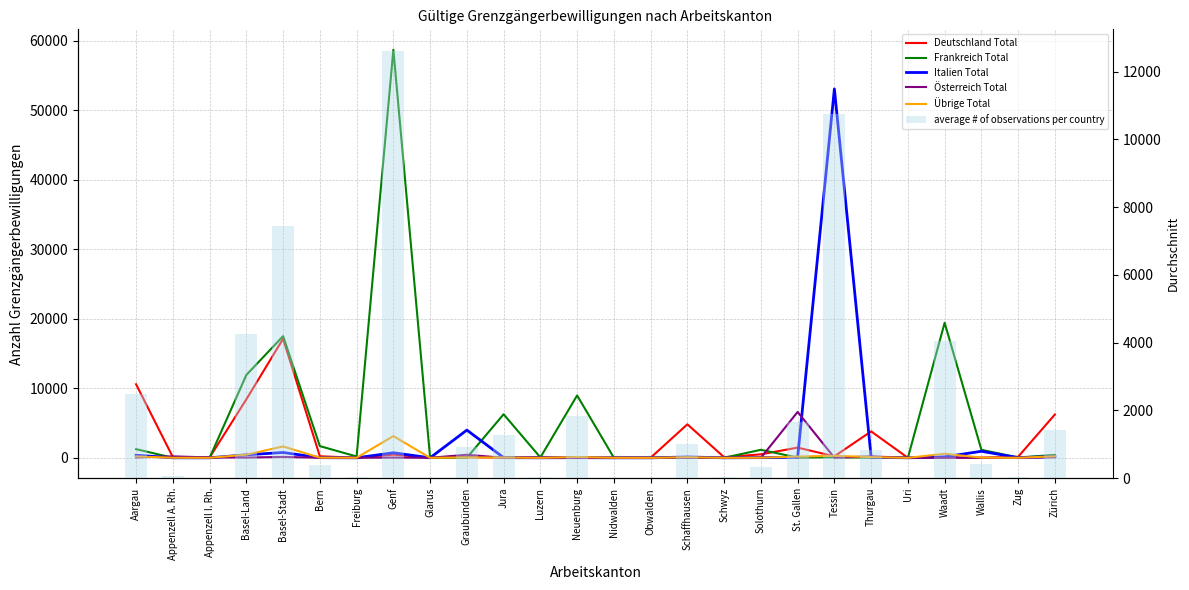

Rank the categories by Österreich Total value from lowest to highest.

Jura, Neuenburg, Uri, Nidwalden, Obwalden, Wallis, Freiburg, Glarus, Luzern, Solothurn, Waadt, Bern, Schwyz, Zug, Schaffhausen, Tessin, Genf, Basel-Land, Appenzell I. Rh., Aargau, Zürich, Basel-Stadt, Thurgau, Appenzell A. Rh., Graubünden, St. Gallen